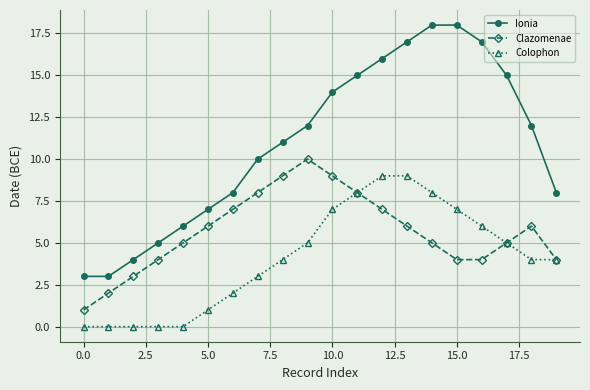

What is the difference between the second highest and second lowest values in the Ionia series?

15